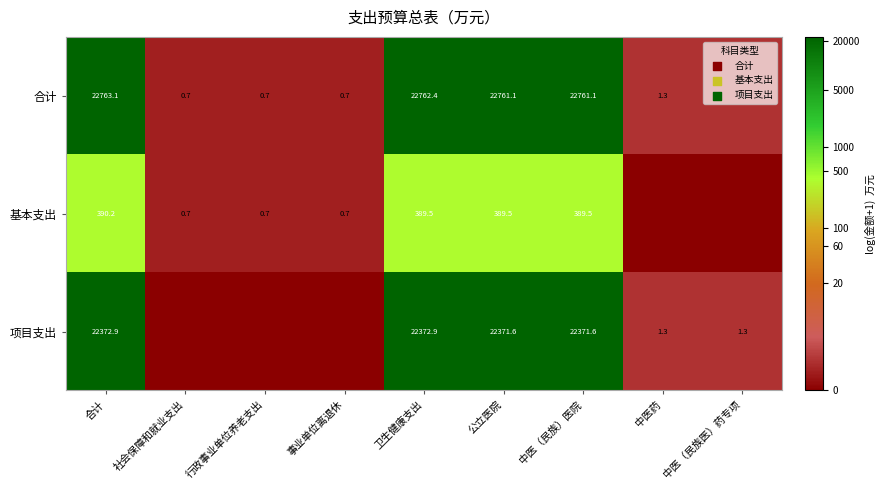

The value of 基本支出 at 合计 is 215.5. True or false?

False